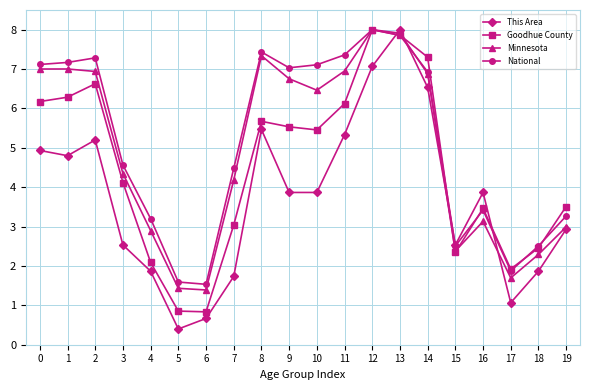

Rank the series at 10 from lowest to highest value.

This Area, Goodhue County, Minnesota, National